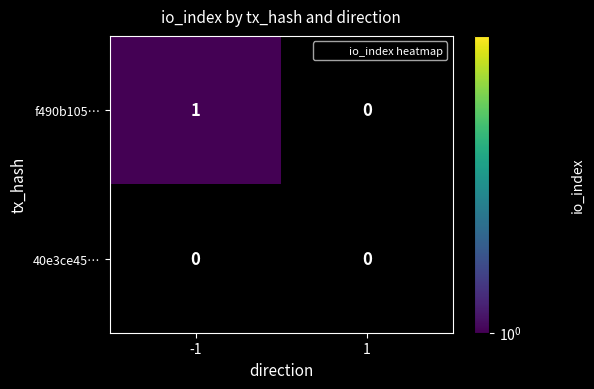

List the series in order of their overall mean, lowest first.

40e3ce45…, f490b105…